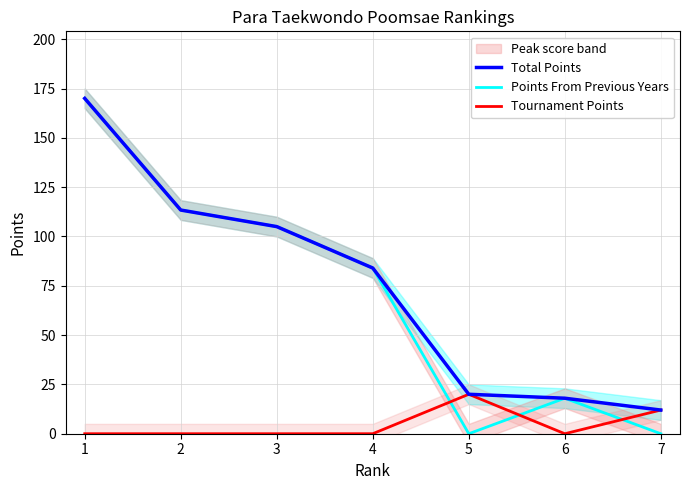

True or false: Points From Previous Years has more than 1 points higher than both neighbors.

False